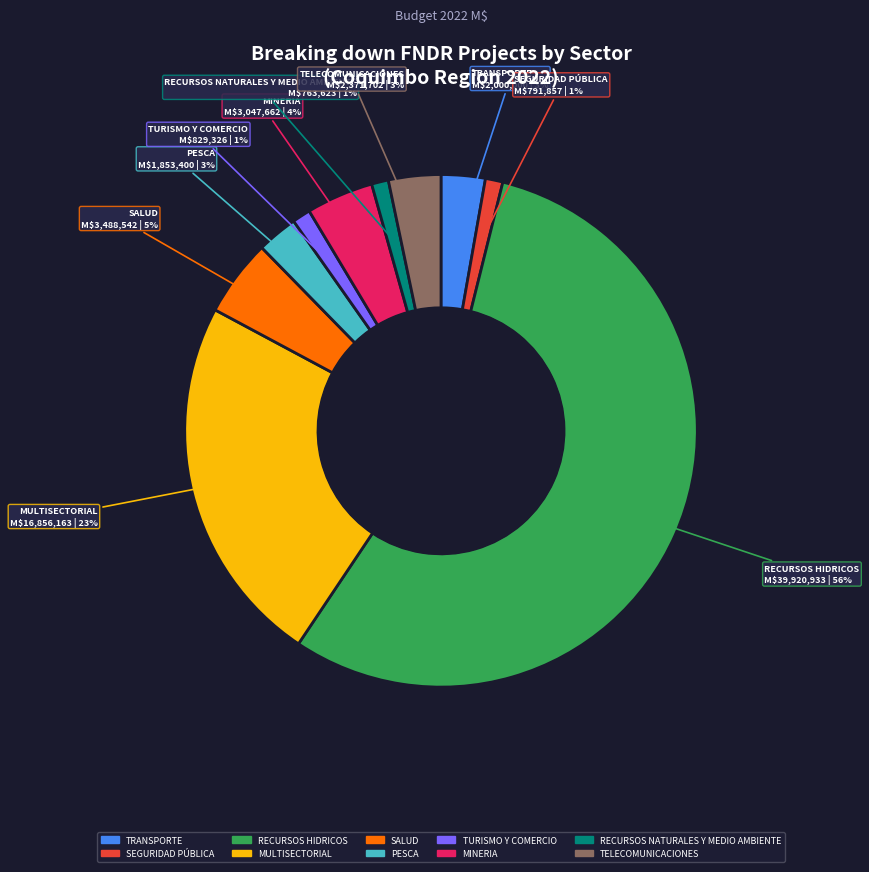

Which category accounts for the majority?

RECURSOS HIDRICOS